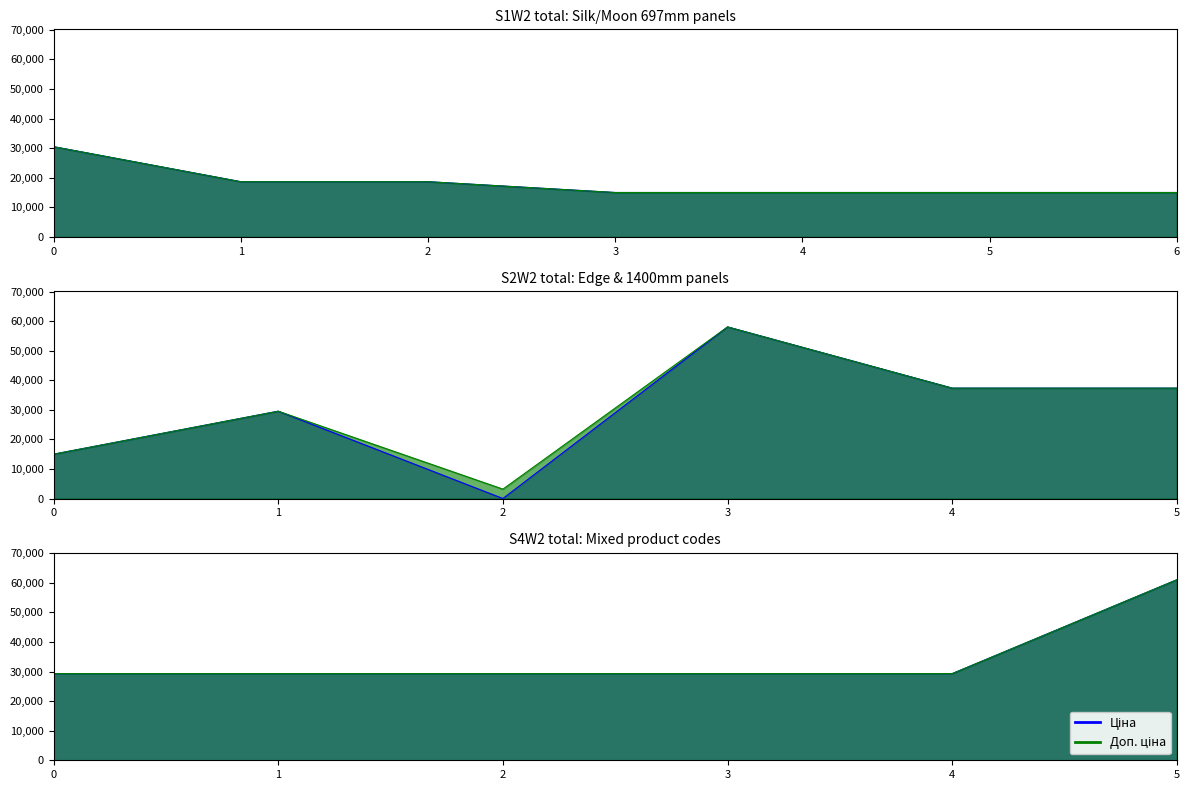

Reading right to left, what are all the values shown in this chart?

Ціна: 61024.7	29294.9	29294.9	29294.9	29294.9	29294.9	37343.0	37343.0	58037.0	32.0	29548.9	15019.2	15019.2	15019.2	15019.2	15019.2	18671.5	18671.5	30512.3
Доп. ціна: 61024.7	29294.9	29294.9	29294.9	29294.9	29294.9	37343.0	37343.0	58037.0	3205.0	29548.9	15019.2	15019.2	15019.2	15019.2	15019.2	18671.5	18671.5	30512.3